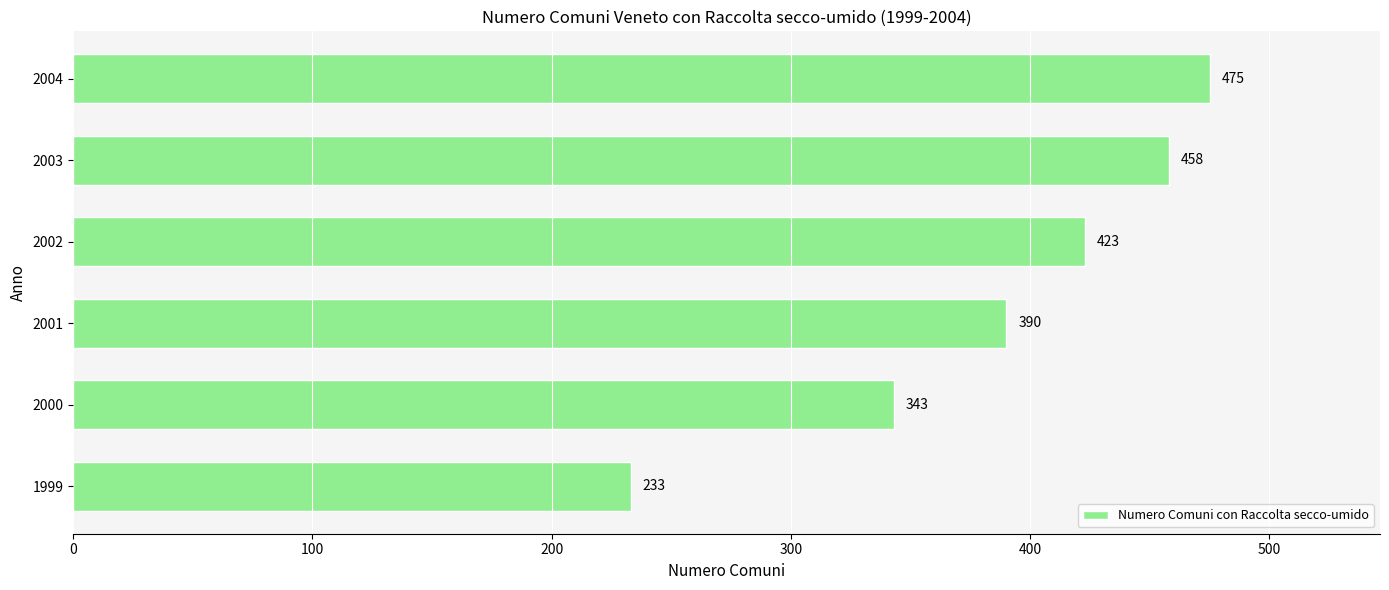

At which label is the value closest to 354?

2000